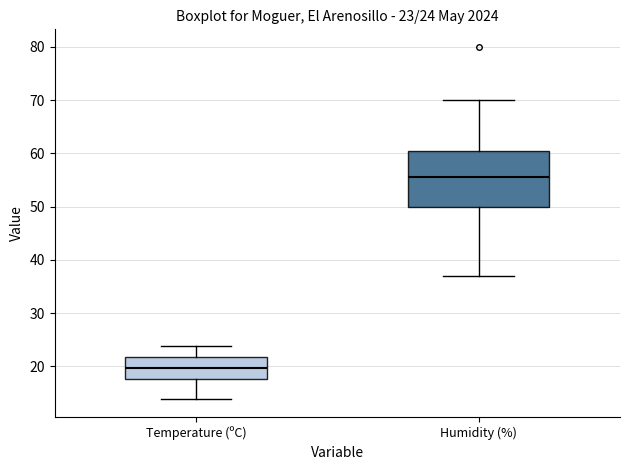

Which box has the highest median line?

Humidity (%)